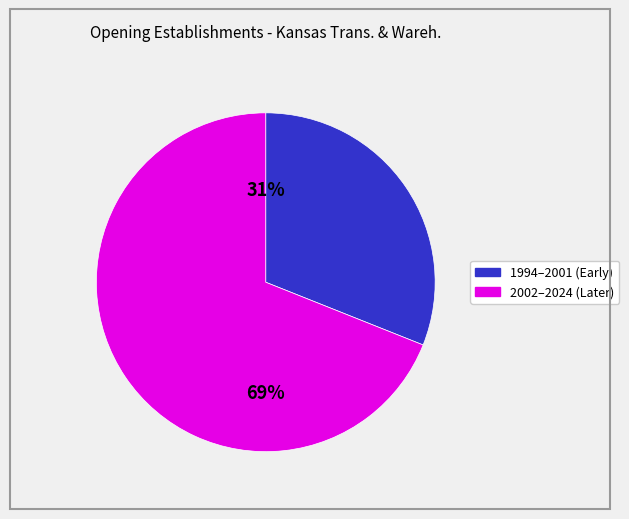

To the nearest percent, what is the average slice percentage?

50%